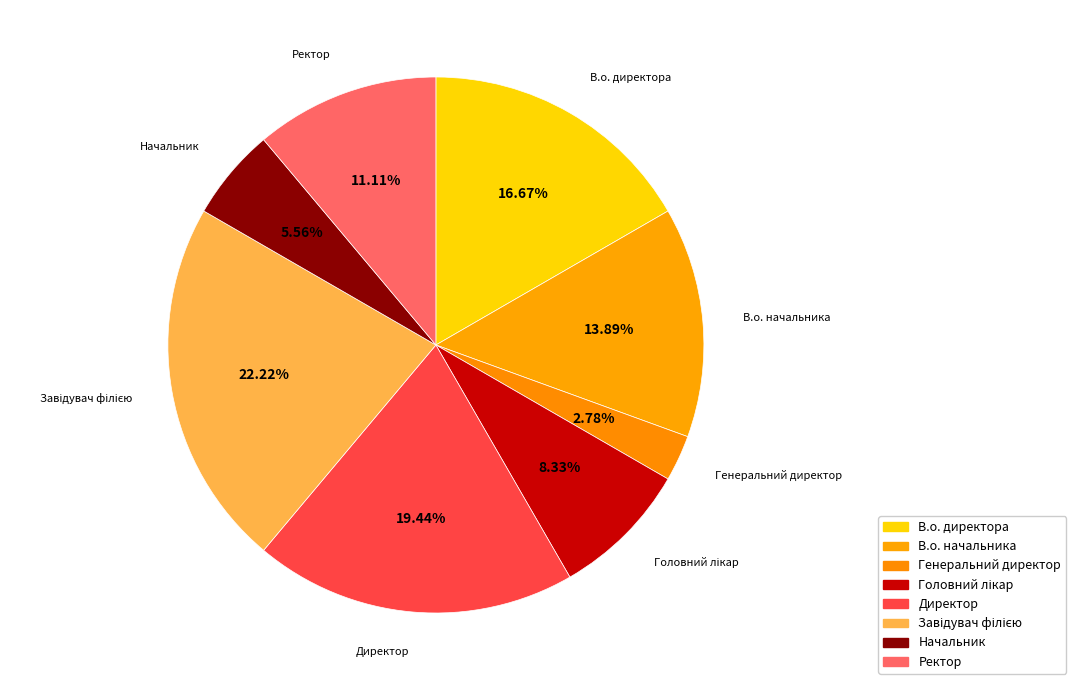

How many segments does this pie chart have?

8